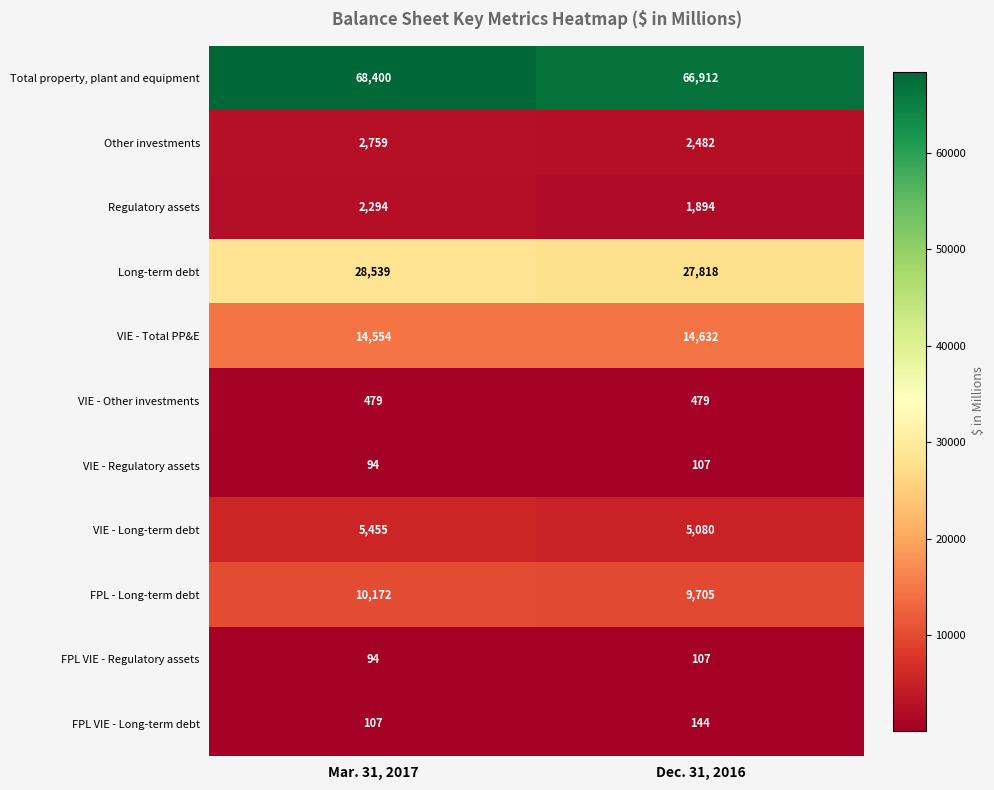

At which label is Long-term debt closest to 28178?

Dec. 31, 2016